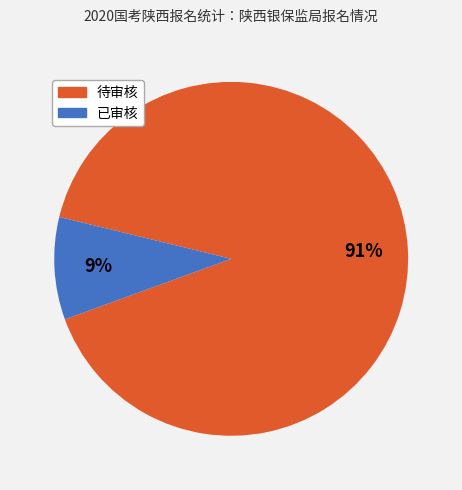

To the nearest percent, what is the average slice percentage?

50%